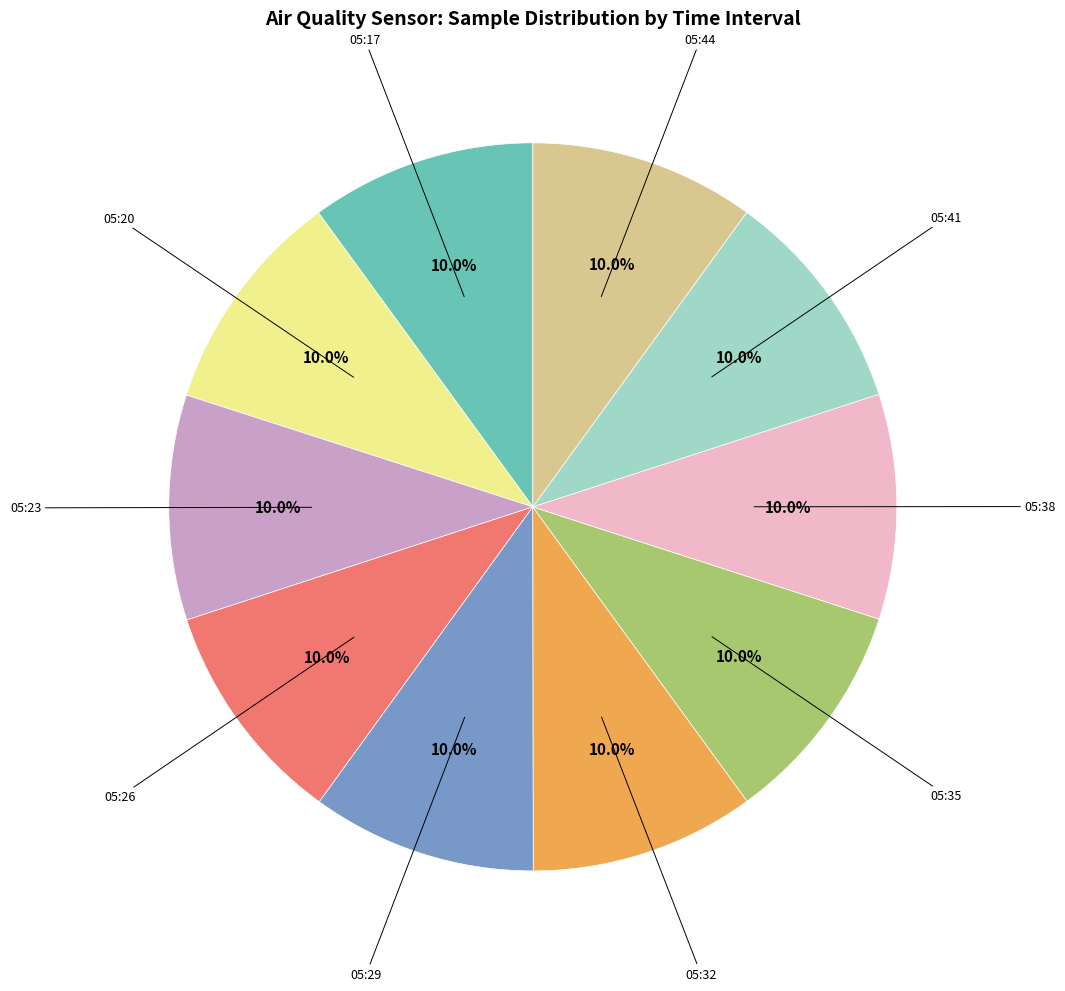

Is there a majority slice in this chart?

No